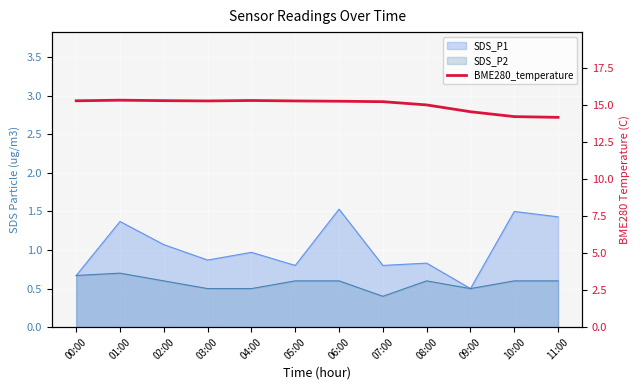

Reading left to right, what are all the values shown in this chart?

15.3	15.3	15.3	15.3	15.3	15.3	15.3	15.2	15.0	14.6	14.2	14.2